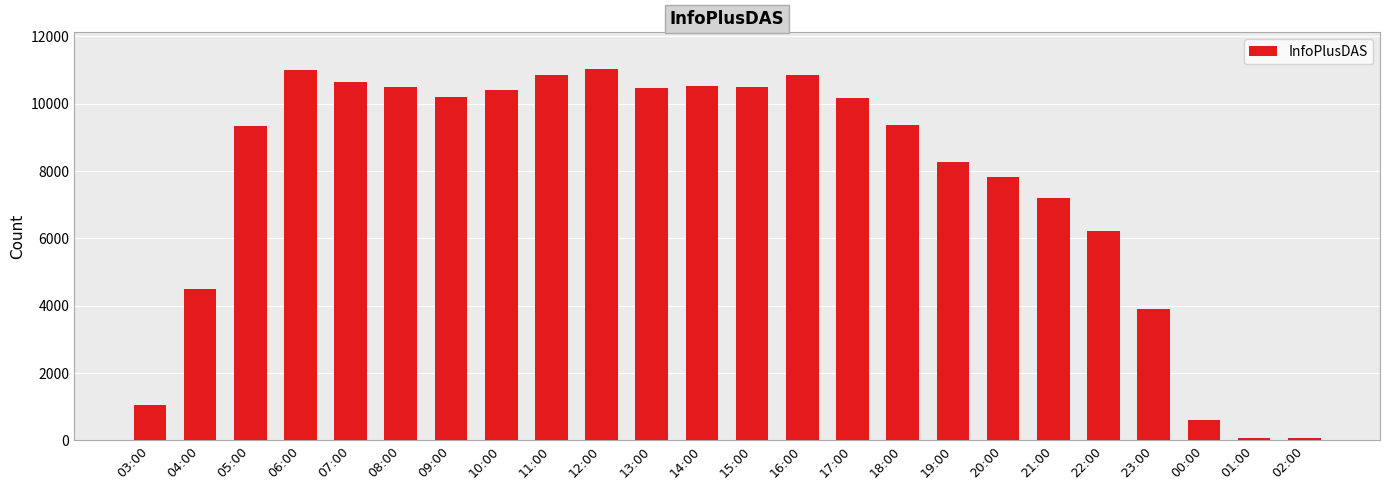

What is the greatest value displayed?

11021